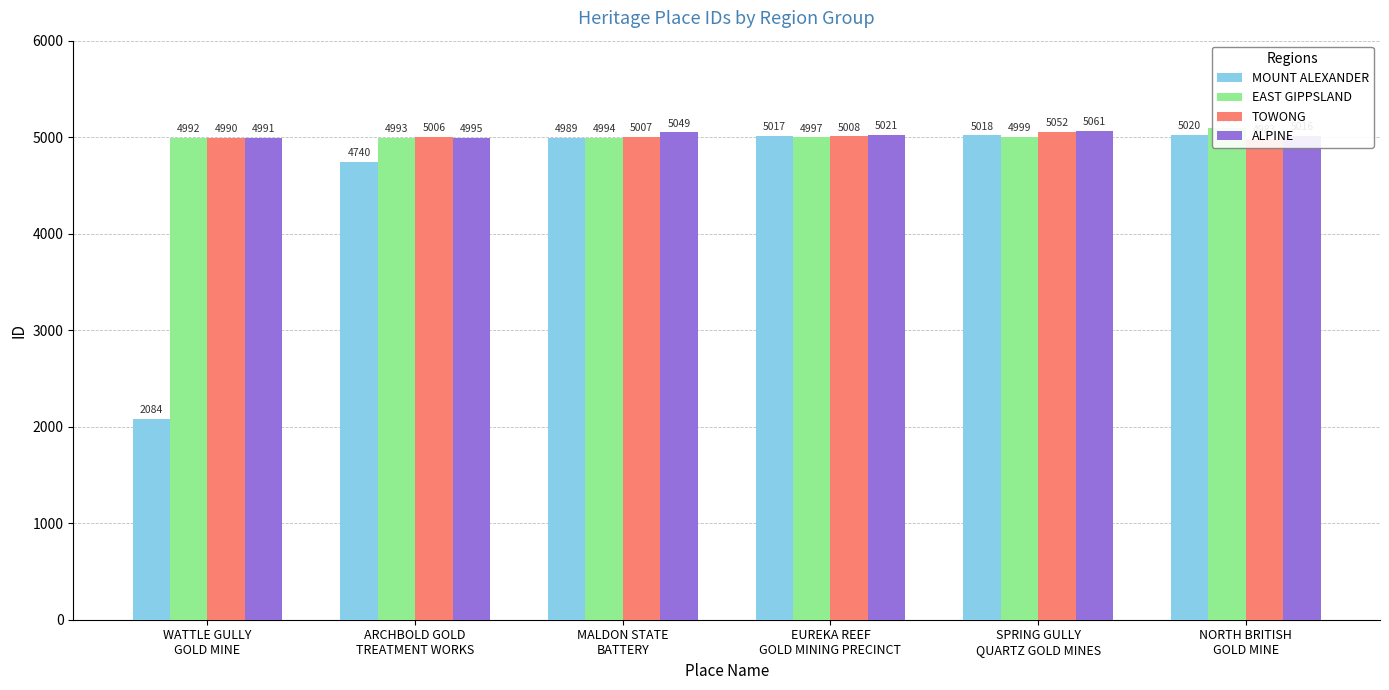

Reading left to right, what are all the values shown in this chart?

MOUNT ALEXANDER: WATTLE GULLY
GOLD MINE=2084	ARCHBOLD GOLD
TREATMENT WORKS=4740	MALDON STATE
BATTERY=4989	EUREKA REEF
GOLD MINING PRECINCT=5017	SPRING GULLY
QUARTZ GOLD MINES=5018	NORTH BRITISH
GOLD MINE=5020
EAST GIPPSLAND: WATTLE GULLY
GOLD MINE=4992	ARCHBOLD GOLD
TREATMENT WORKS=4993	MALDON STATE
BATTERY=4994	EUREKA REEF
GOLD MINING PRECINCT=4997	SPRING GULLY
QUARTZ GOLD MINES=4999	NORTH BRITISH
GOLD MINE=5093
TOWONG: WATTLE GULLY
GOLD MINE=4990	ARCHBOLD GOLD
TREATMENT WORKS=5006	MALDON STATE
BATTERY=5007	EUREKA REEF
GOLD MINING PRECINCT=5008	SPRING GULLY
QUARTZ GOLD MINES=5052	NORTH BRITISH
GOLD MINE=4983
ALPINE: WATTLE GULLY
GOLD MINE=4991	ARCHBOLD GOLD
TREATMENT WORKS=4995	MALDON STATE
BATTERY=5049	EUREKA REEF
GOLD MINING PRECINCT=5021	SPRING GULLY
QUARTZ GOLD MINES=5061	NORTH BRITISH
GOLD MINE=5016